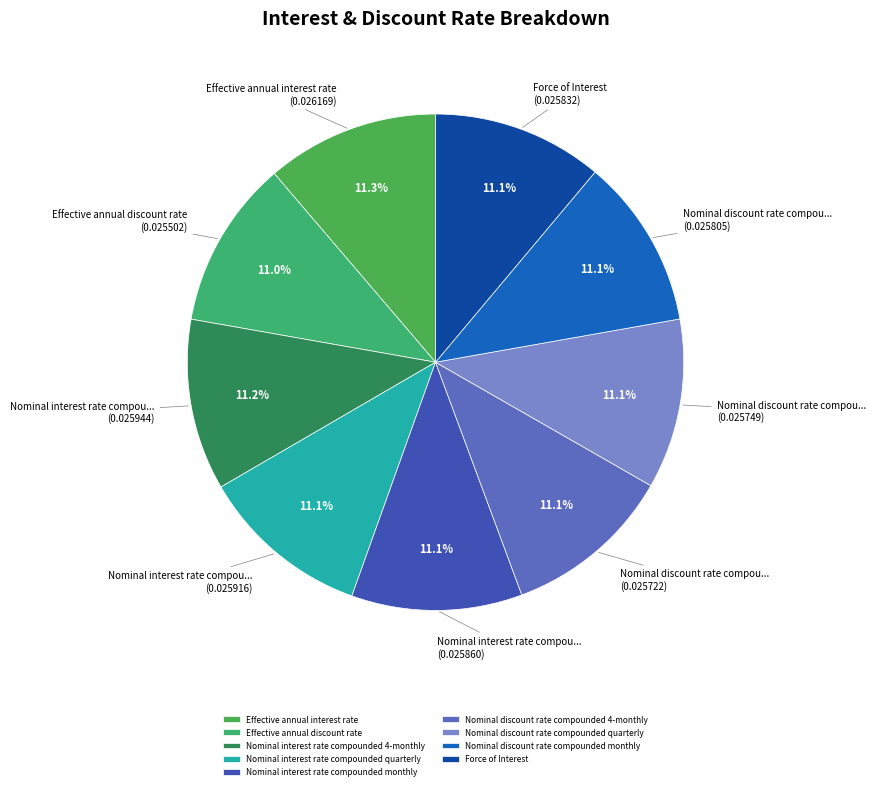

What is the largest slice in the pie chart?

Effective annual interest rate